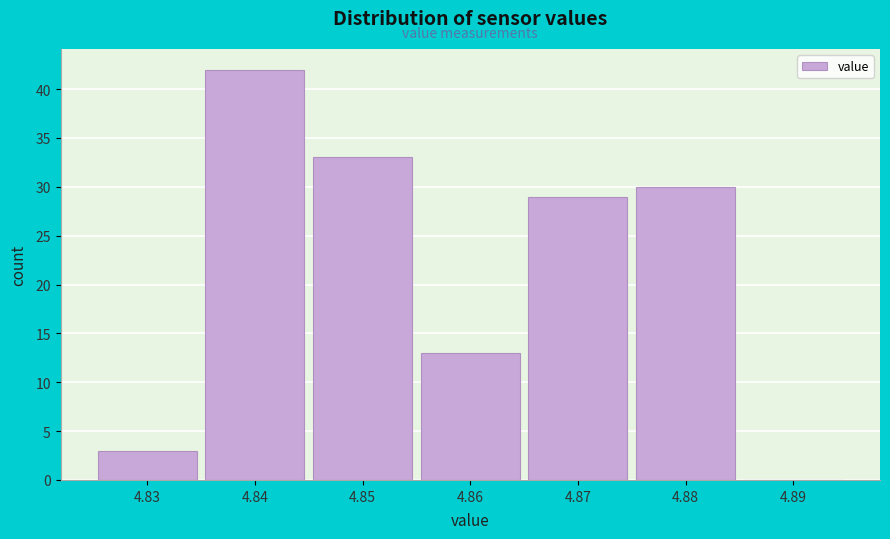

Which range on the x-axis has the tallest bar?

4.835 to 4.845